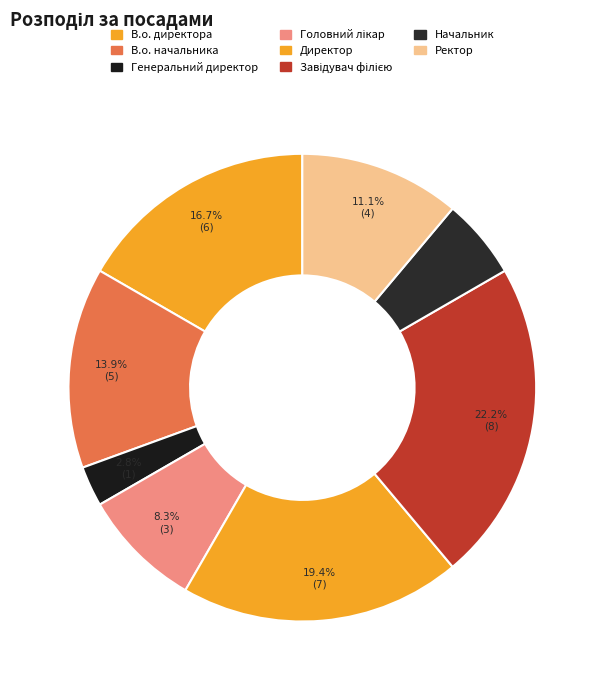

Which slice is the largest?

Завідувач філією